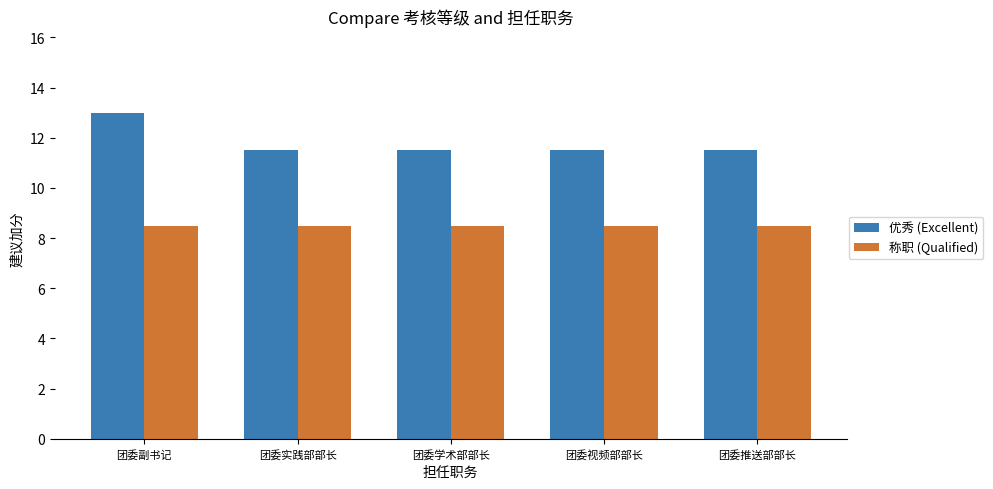

At which category is the sum across all series the highest?

团委副书记